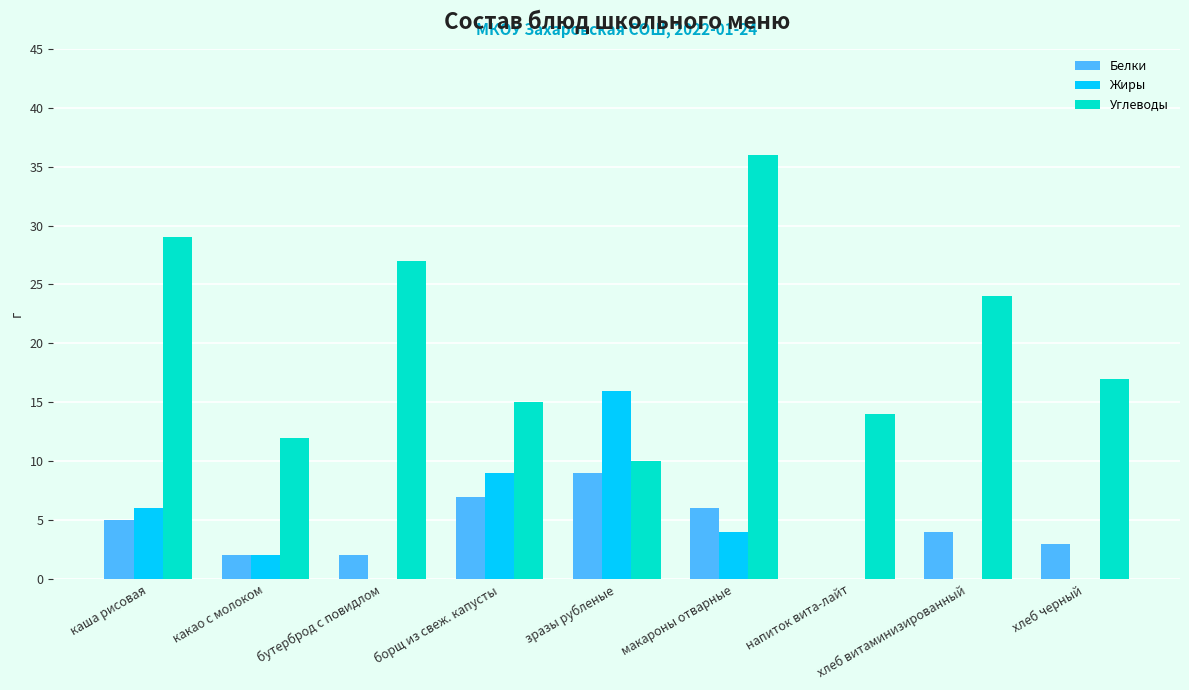

What is the average value of the Жиры series?

4